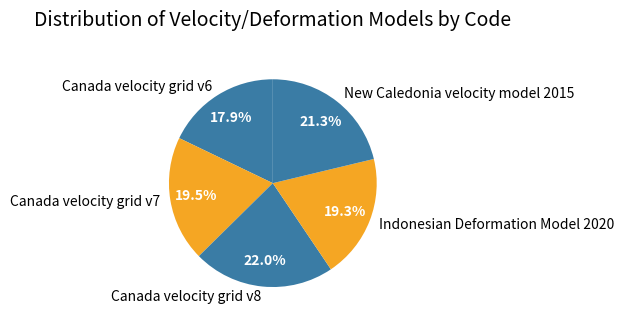

Does Canada velocity grid v6 represent more than half of the total?

No